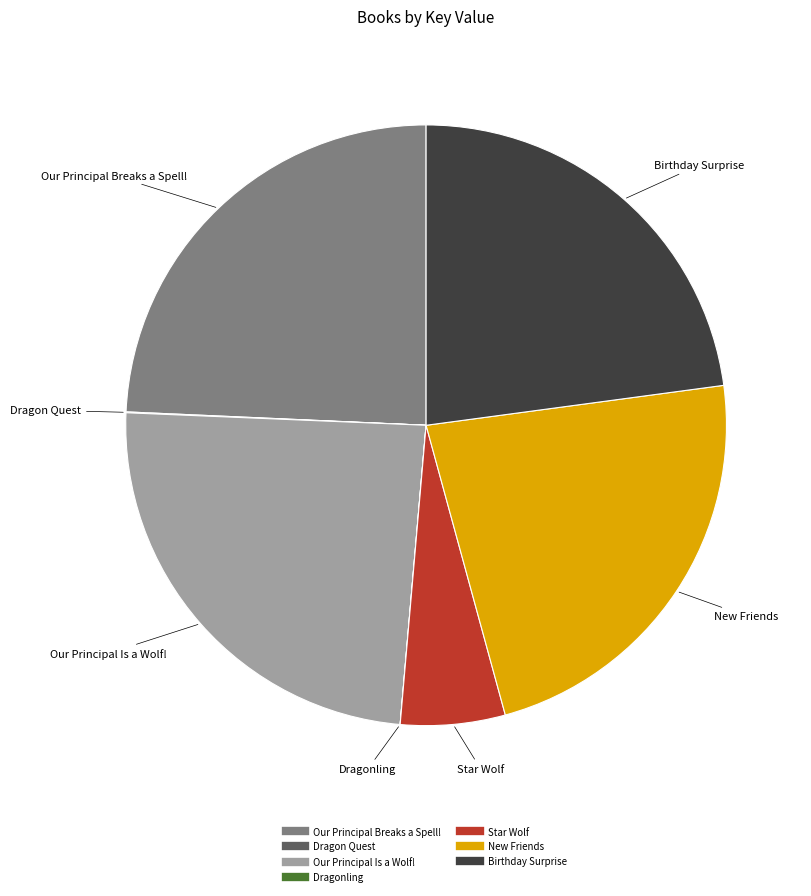

What is the ratio of the value at Star Wolf to the value at Our Principal Is a Wolf!?

0.2